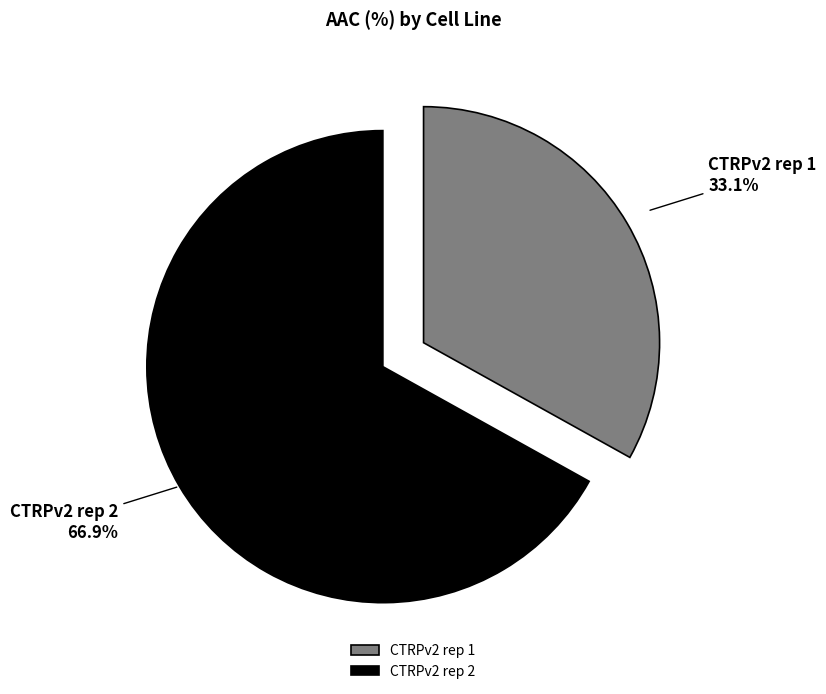

To the nearest percent, what is the combined percentage of CTRPv2 rep 1 and CTRPv2 rep 2?

100%